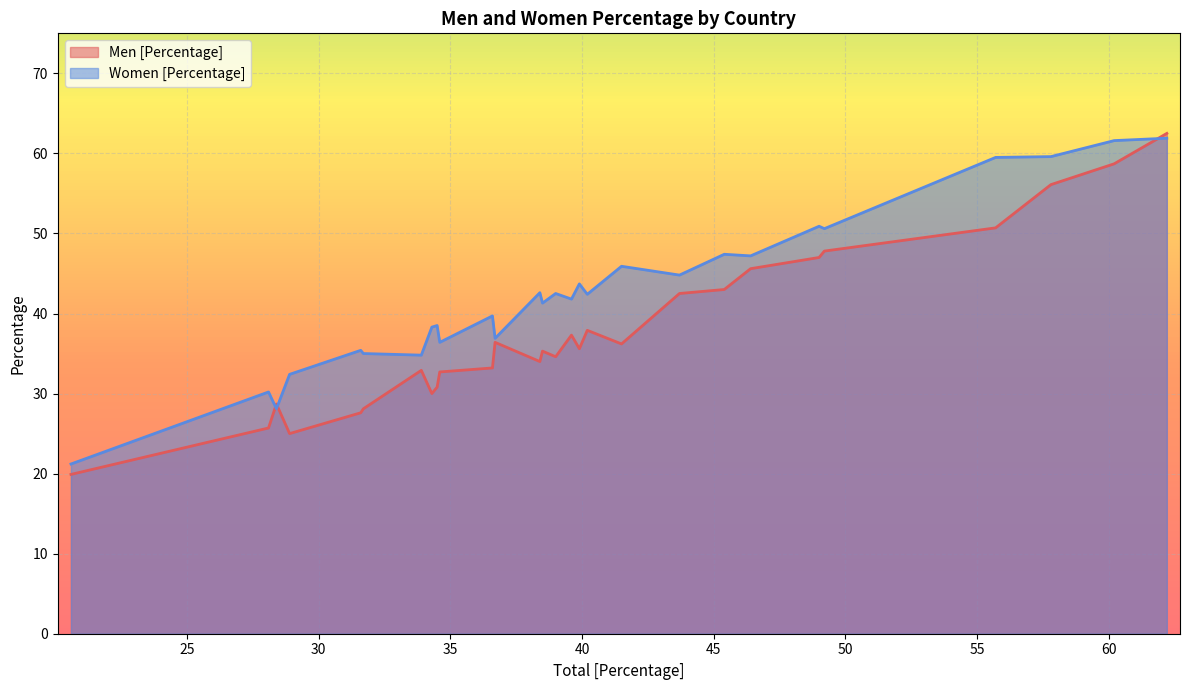

Which series has the largest total across all categories?

Women [Percentage]